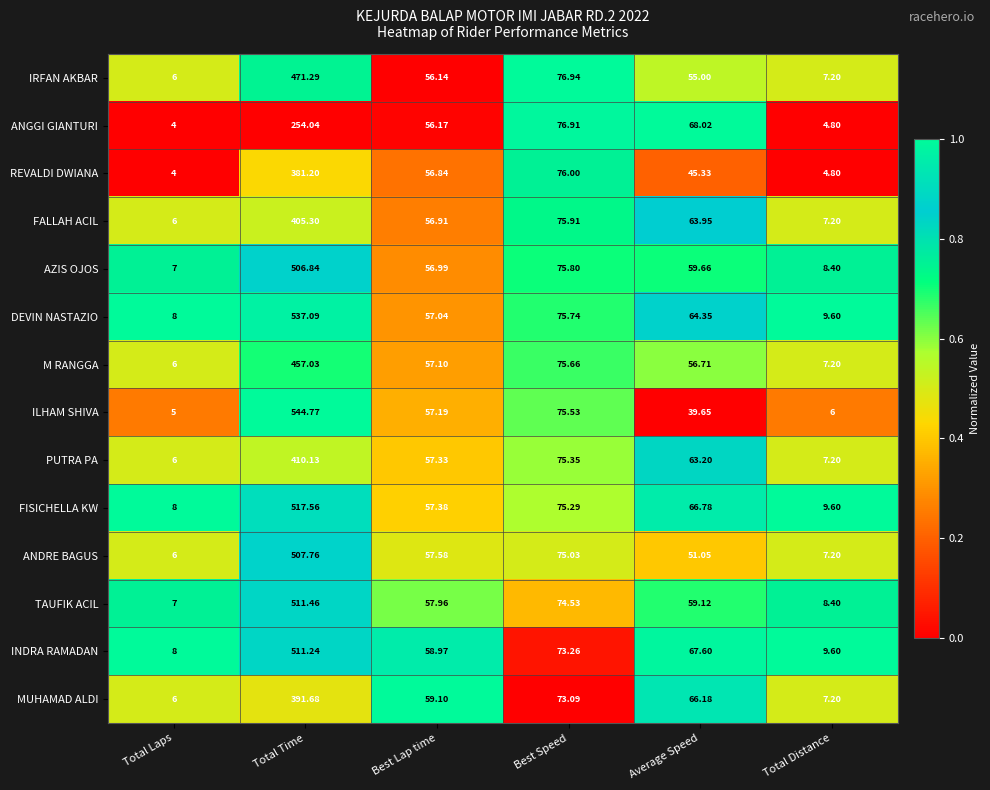

Which series has the largest range (max minus min)?

ILHAM SHIVA